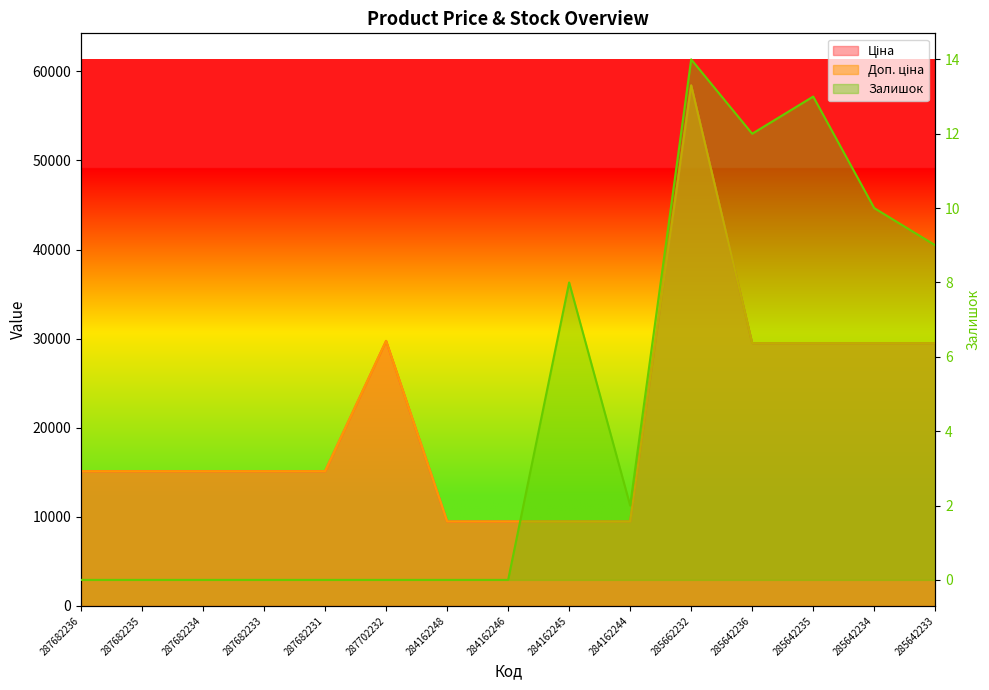

At which label does Ціна reach its peak?

285662232